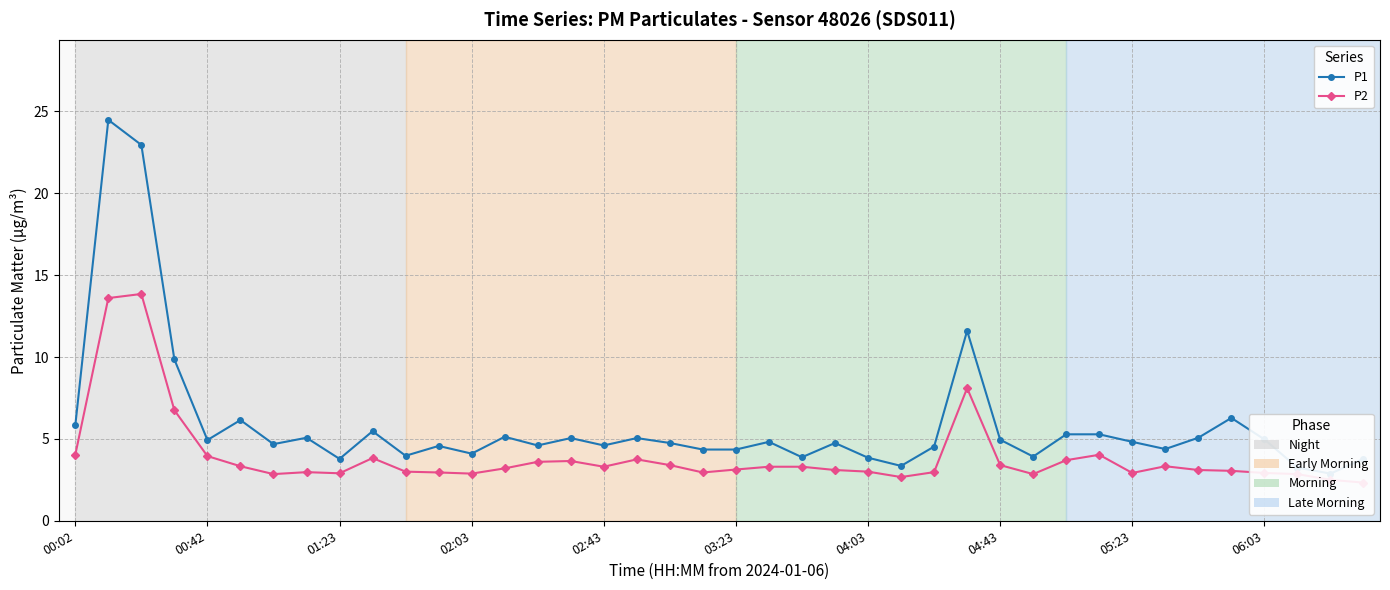

How many lines are shown in the chart?

2